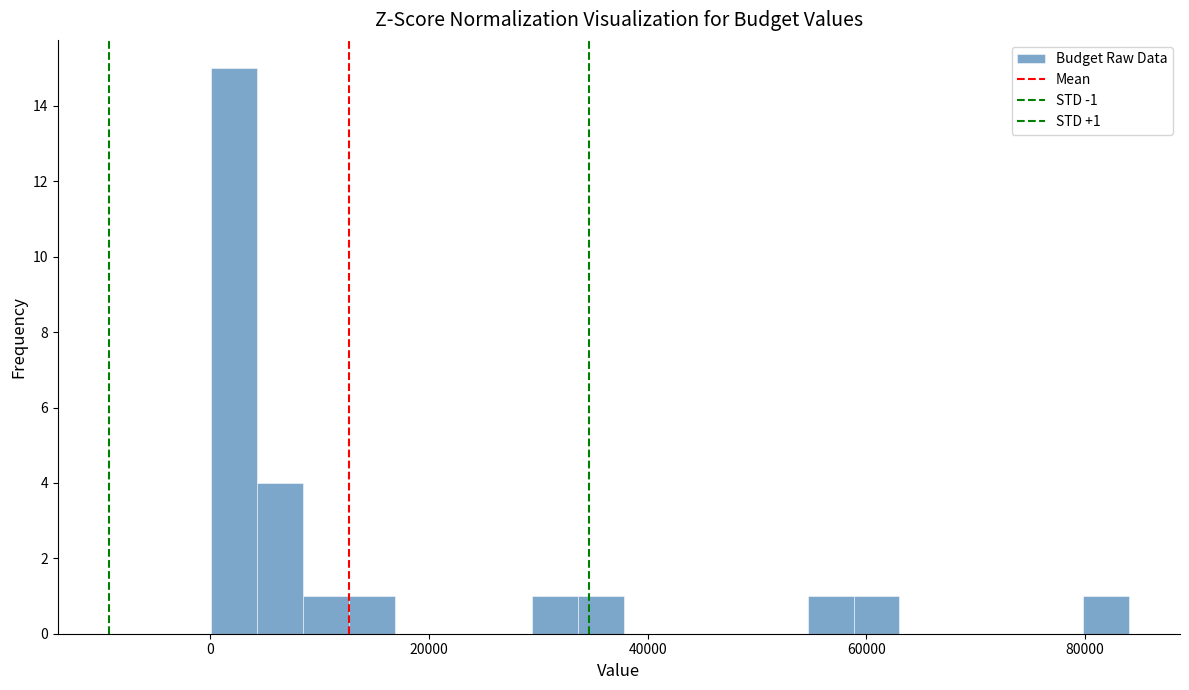

Read against the x-axis, roughly where is the centre of the tallest bar?

2000